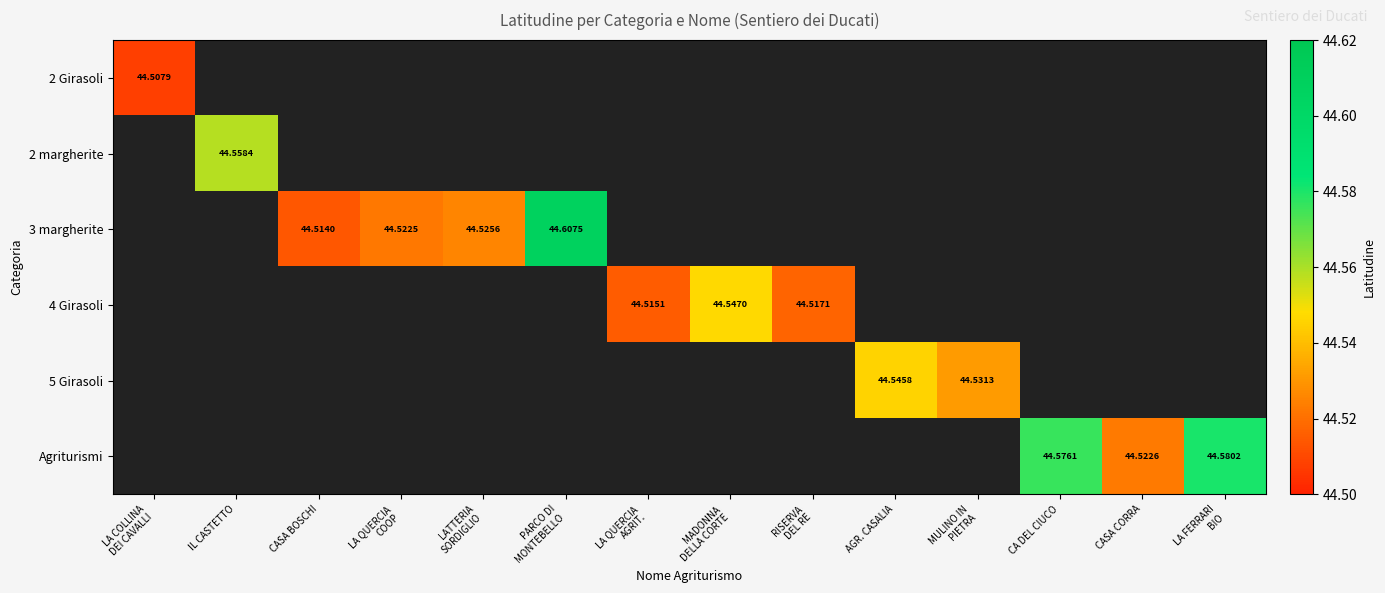

Is the value of 3 margherite at CASA BOSCHI greater than the value of 2 Girasoli at CASA CORRA?

No